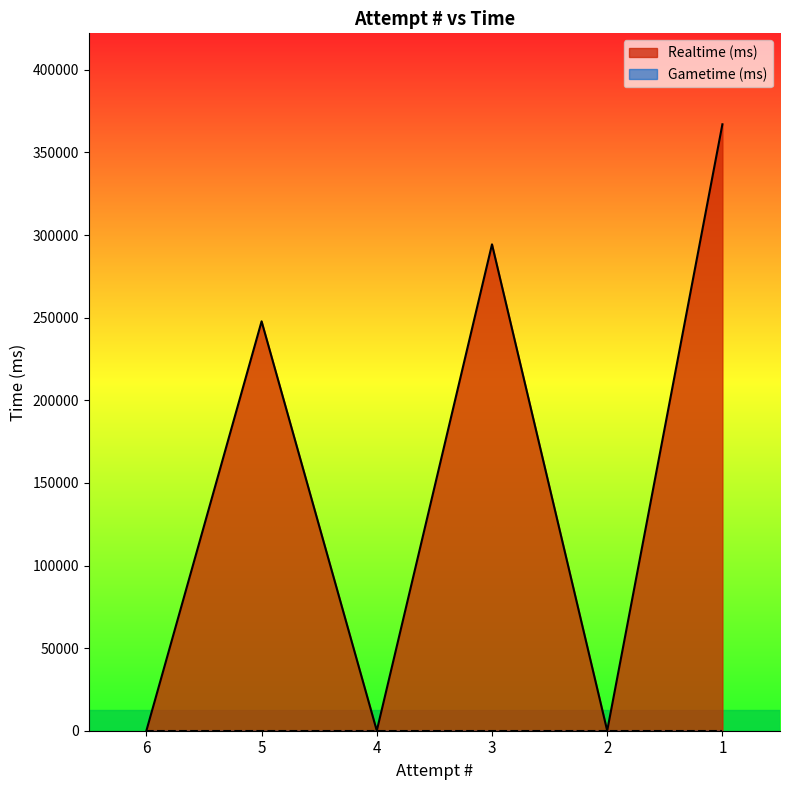

List the labels in order of value, largest first.

1, 3, 5, 6, 4, 2